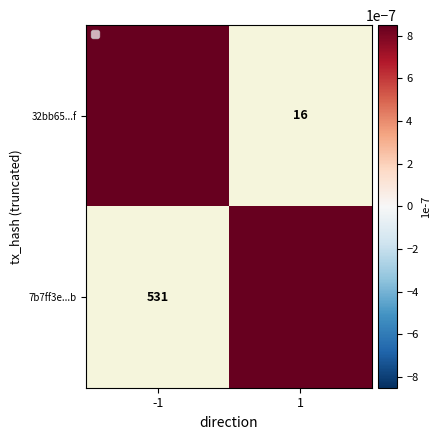

Which category has the highest value in the 7b7ff3e...b series?

-1